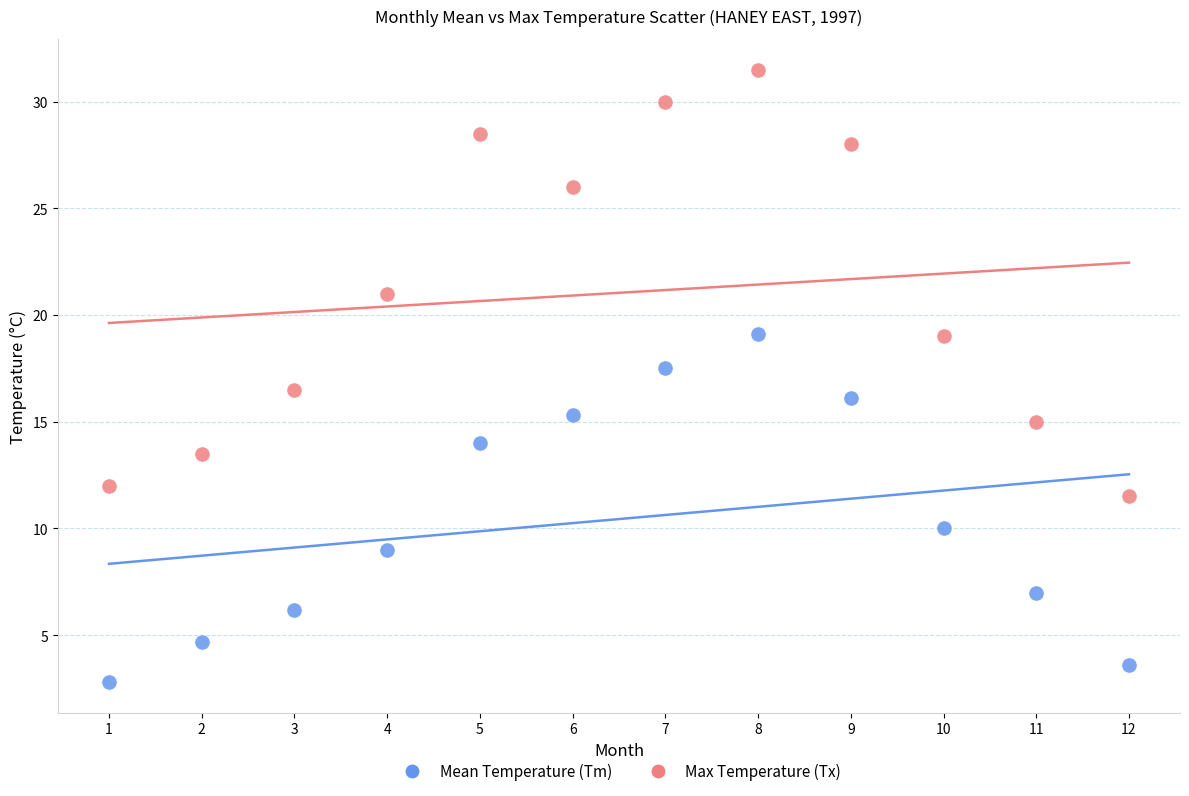

Across all data points, what is the range of X values (max minus min)?

11.0